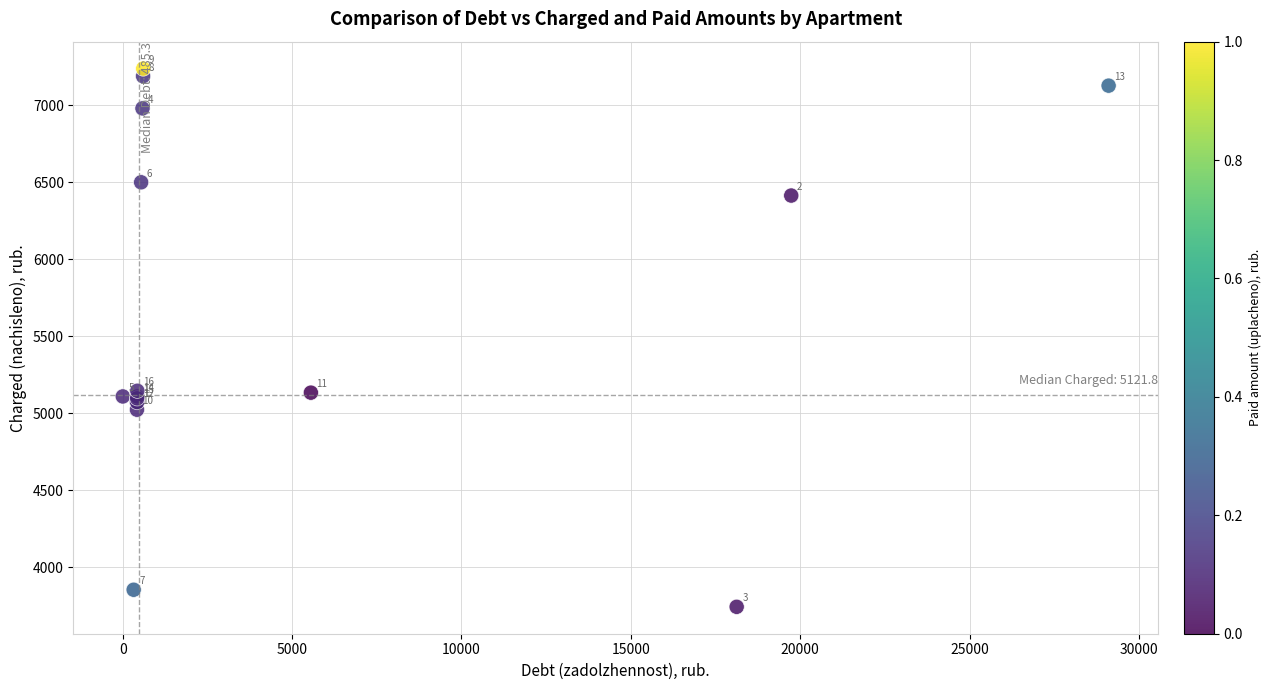

What Y value in the scatter plot is closest to 5491?

5146.4